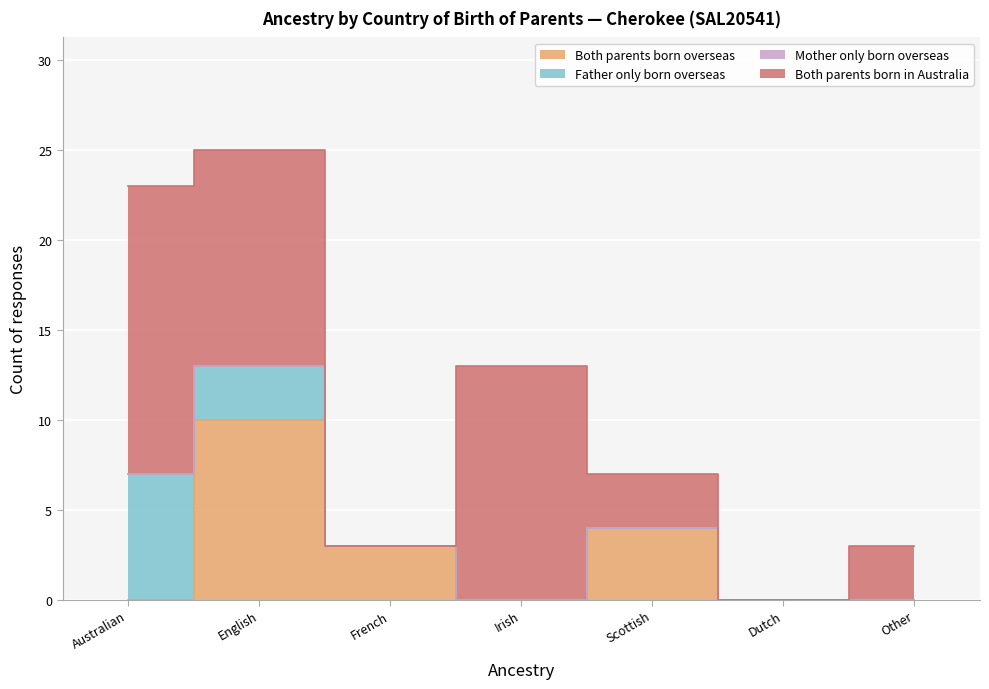

At which category does the chart reach its minimum across all series?

Australian